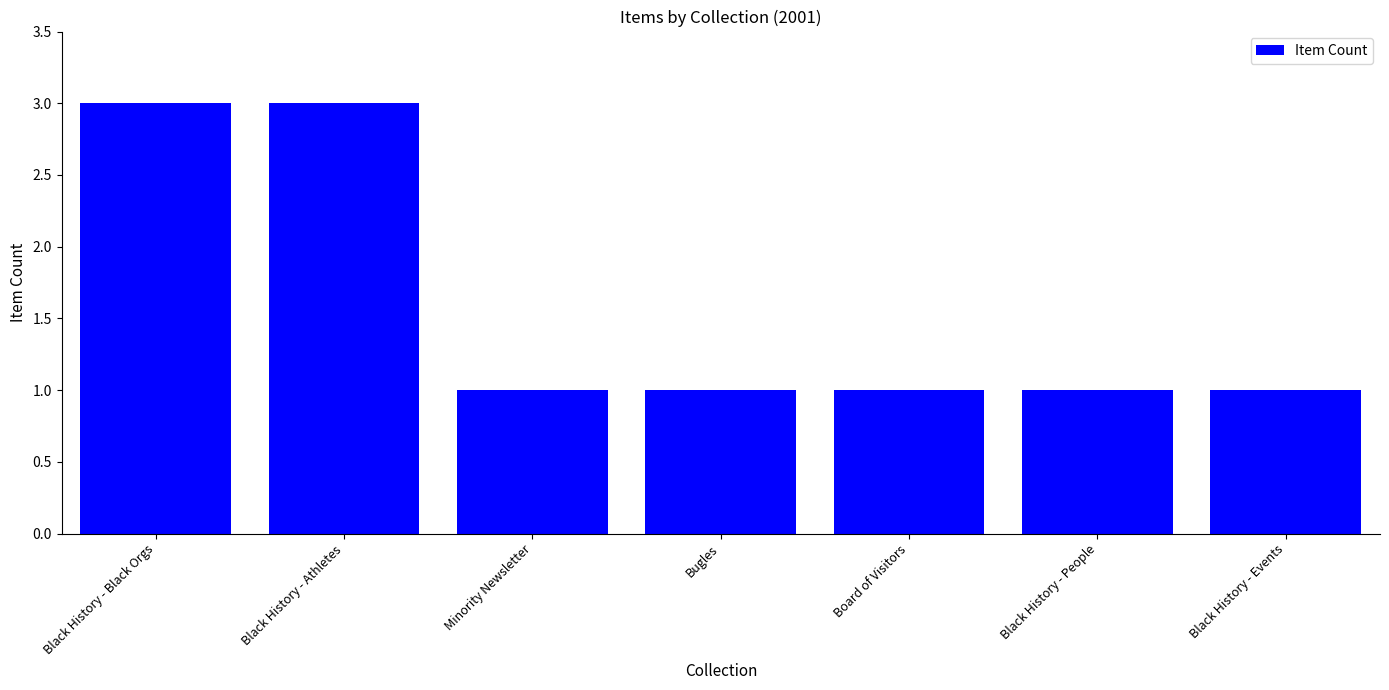

What is the value of the 5th bar from the left?

1